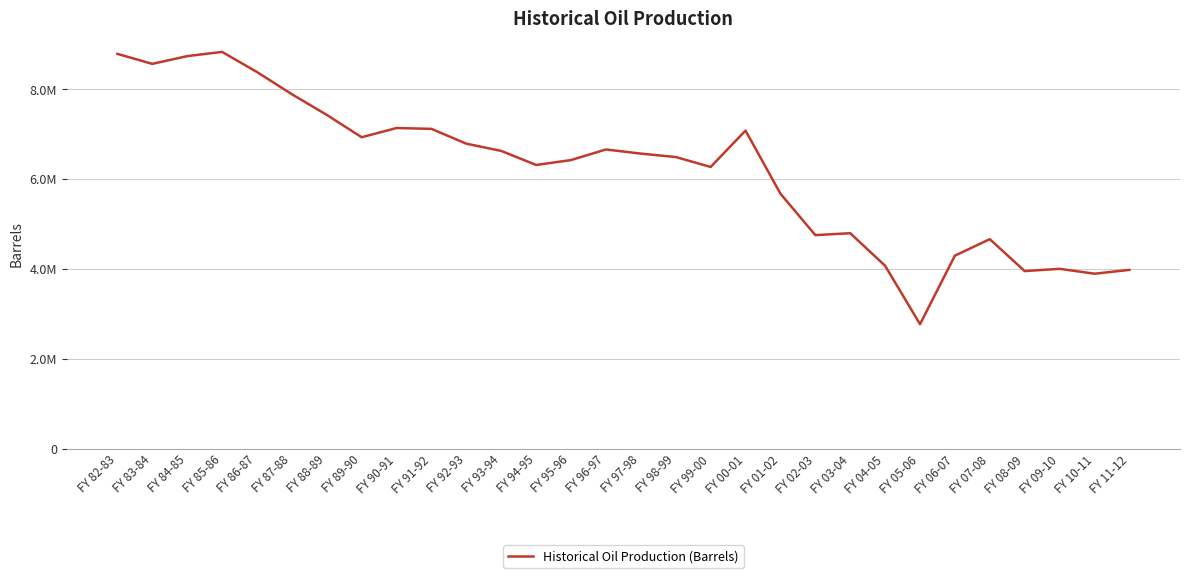

Does the chart display data point markers on the line(s)?

No